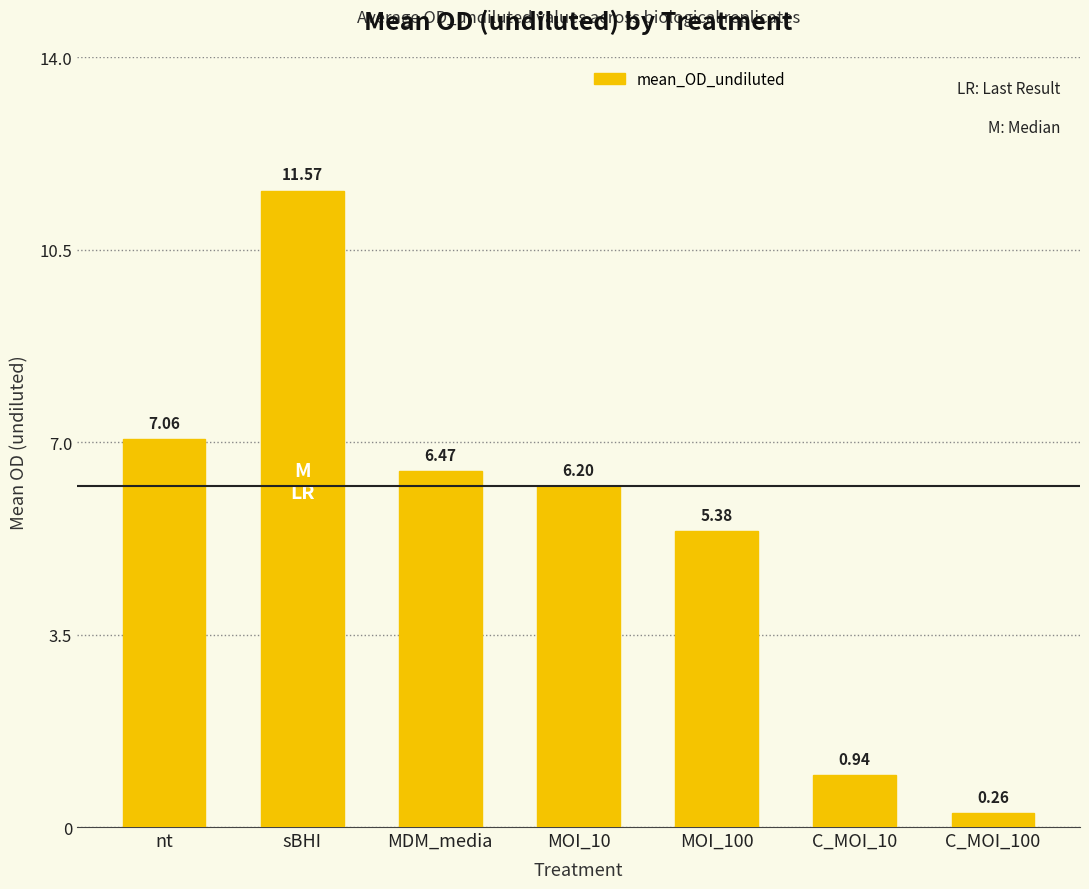

Is it true that the value at MDM_media is 11.3?

False